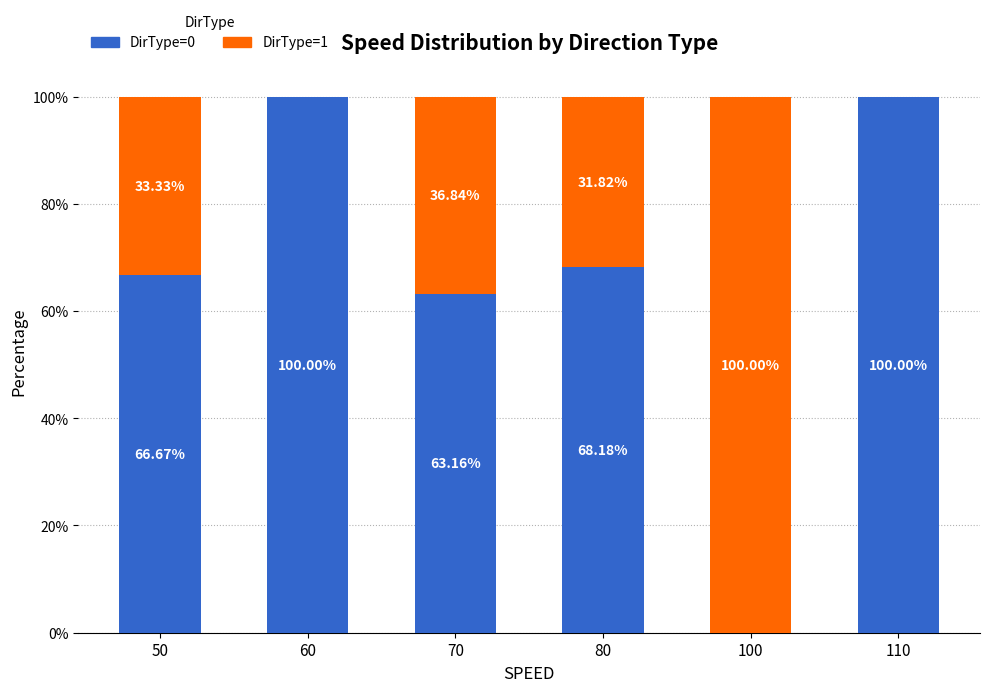

What is the sum of all DirType=0 values?

398.0